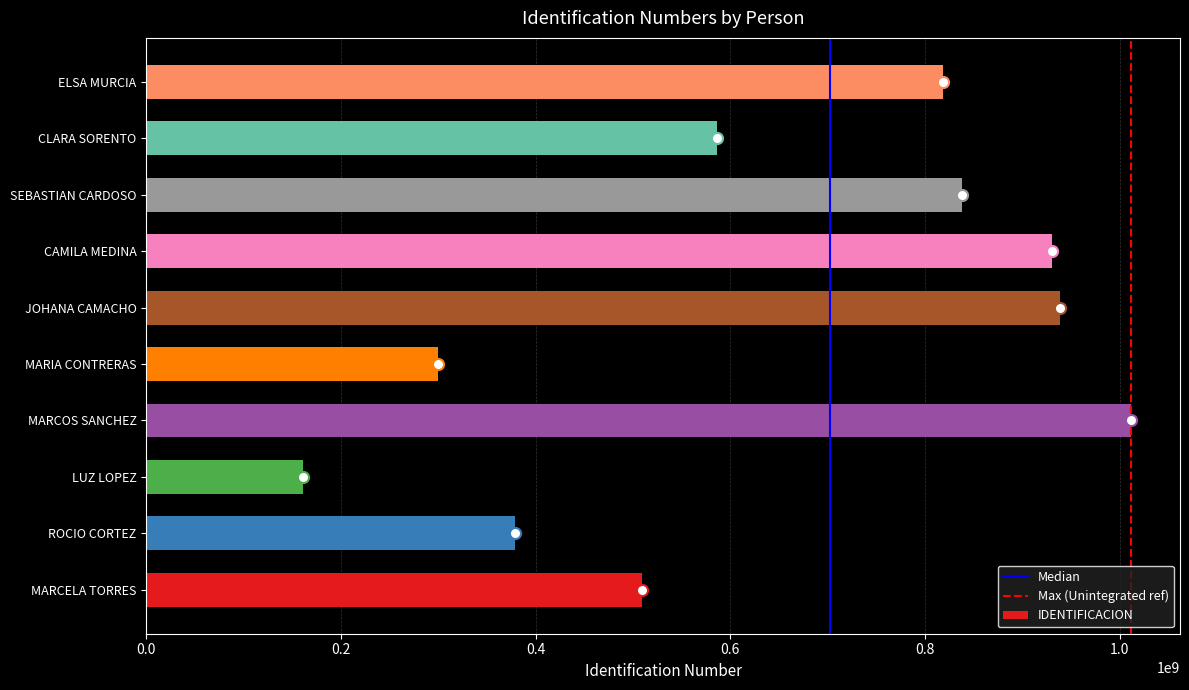

What is the approximate value at MARCELA TORRES, to the nearest 50?

509198350